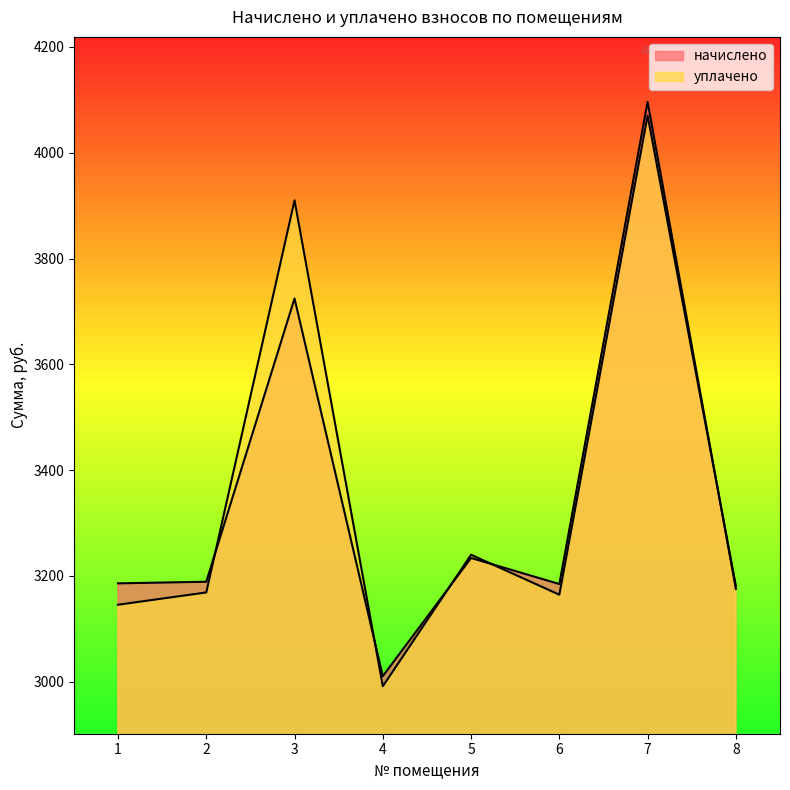

Which series changed the most between 3 and 5?

уплачено